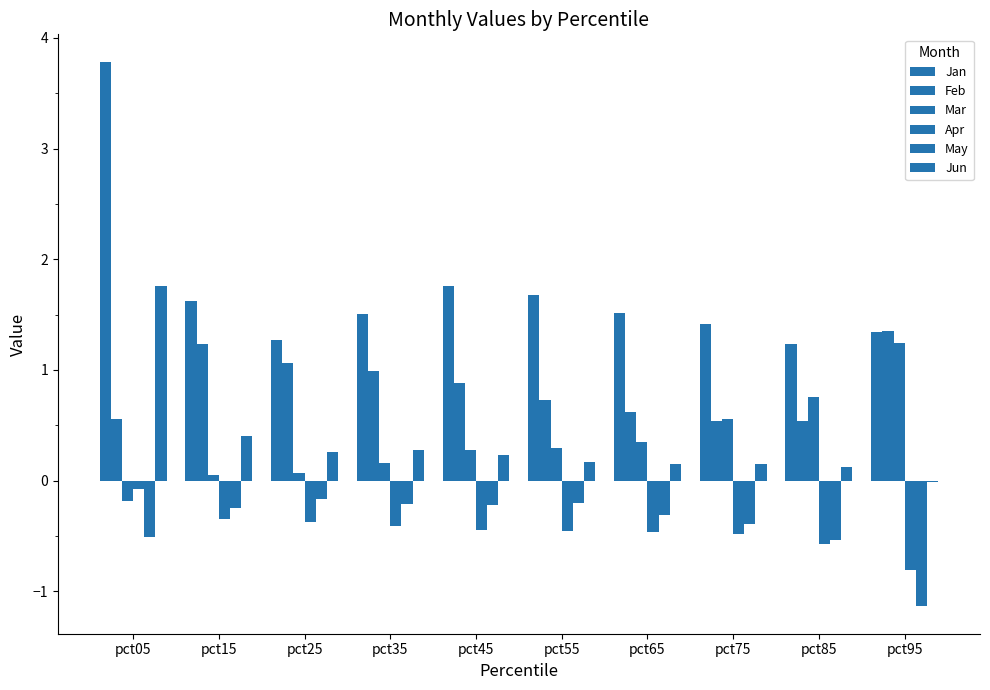

What is the highest value of the Jan series?

3.8